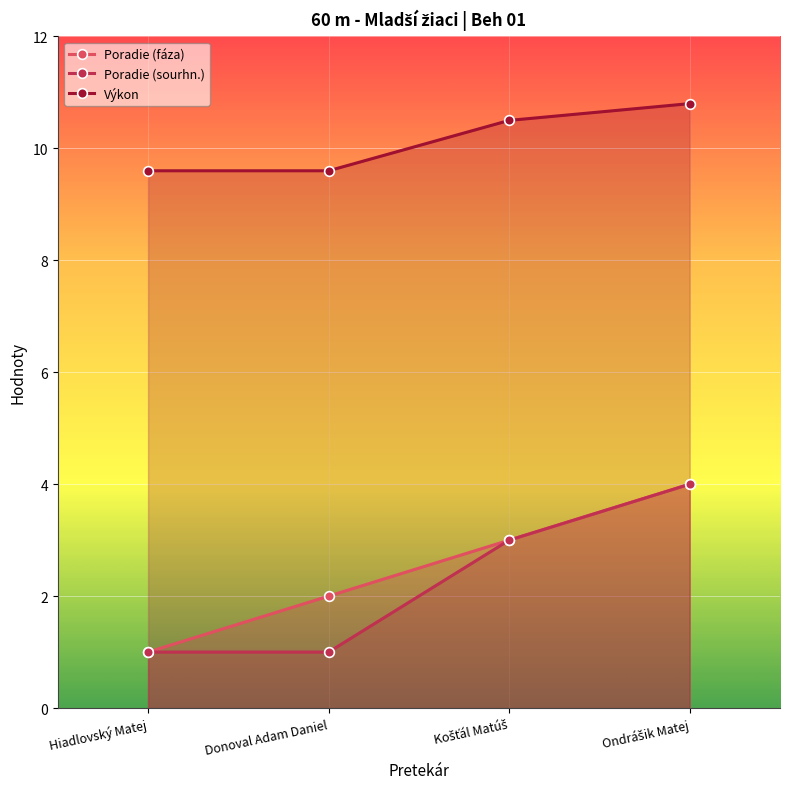

What is the difference between the maximum and minimum values in the Výkon series?

1.2